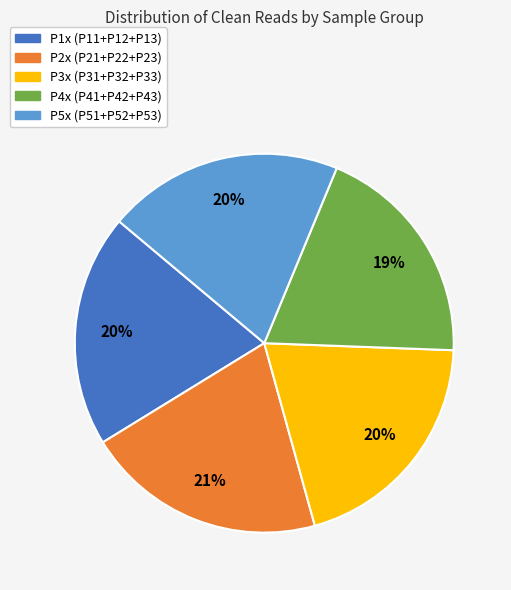

Is there any slice that represents more than half of the pie?

No